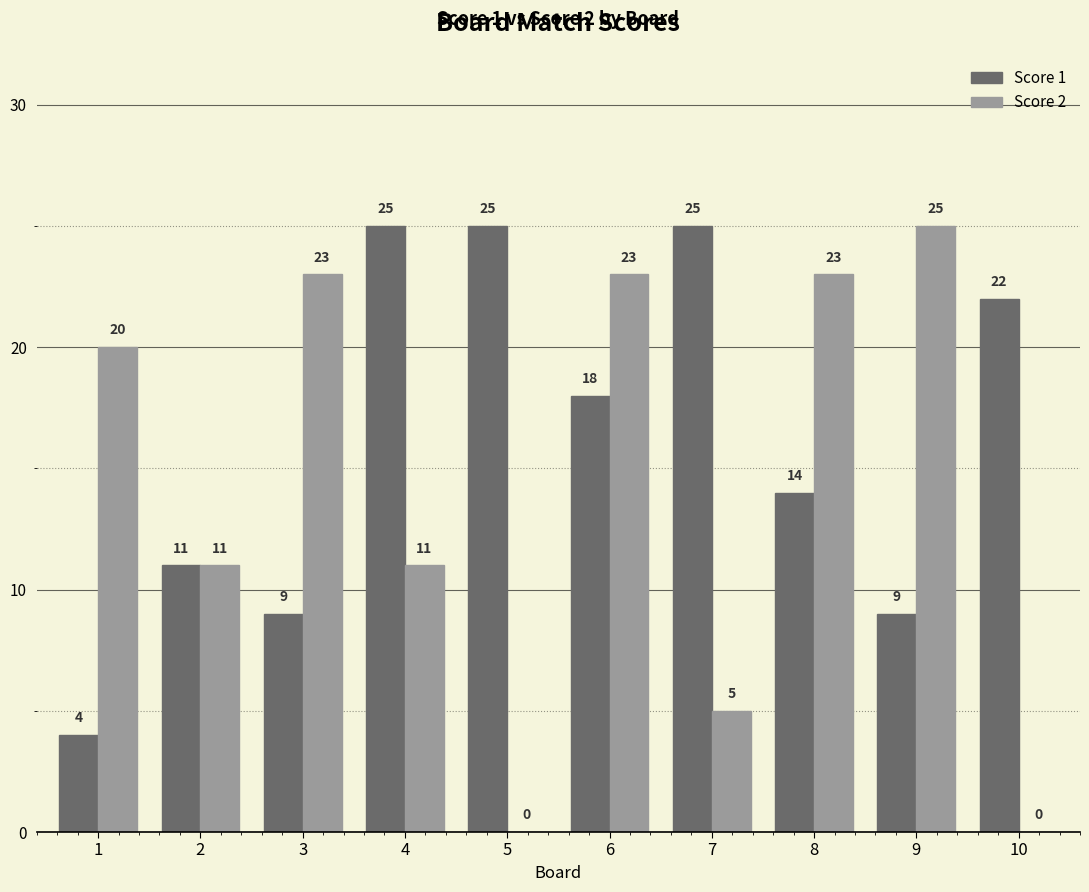

Which series has the largest range (max minus min)?

Score 2